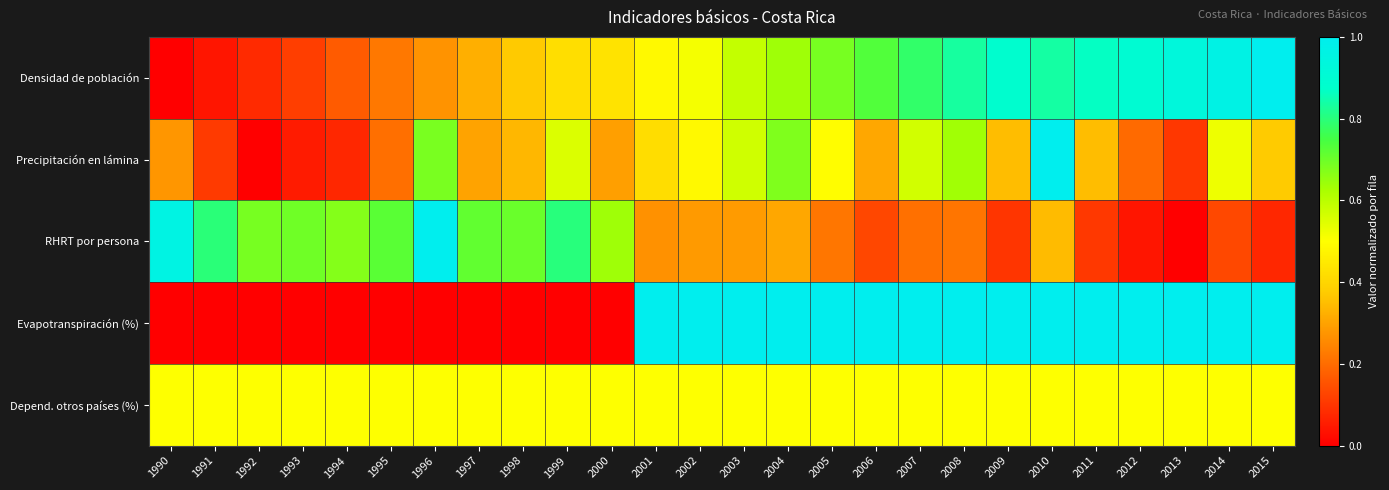

What is the maximum value shown in the chart?

1.0